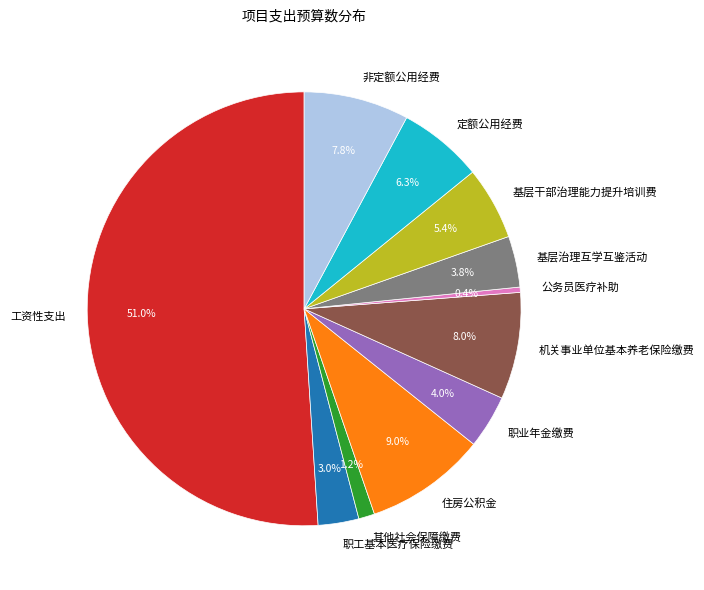

Do 非定额公用经费 and 机关事业单位基本养老保险缴费 together represent more than half of the pie?

No